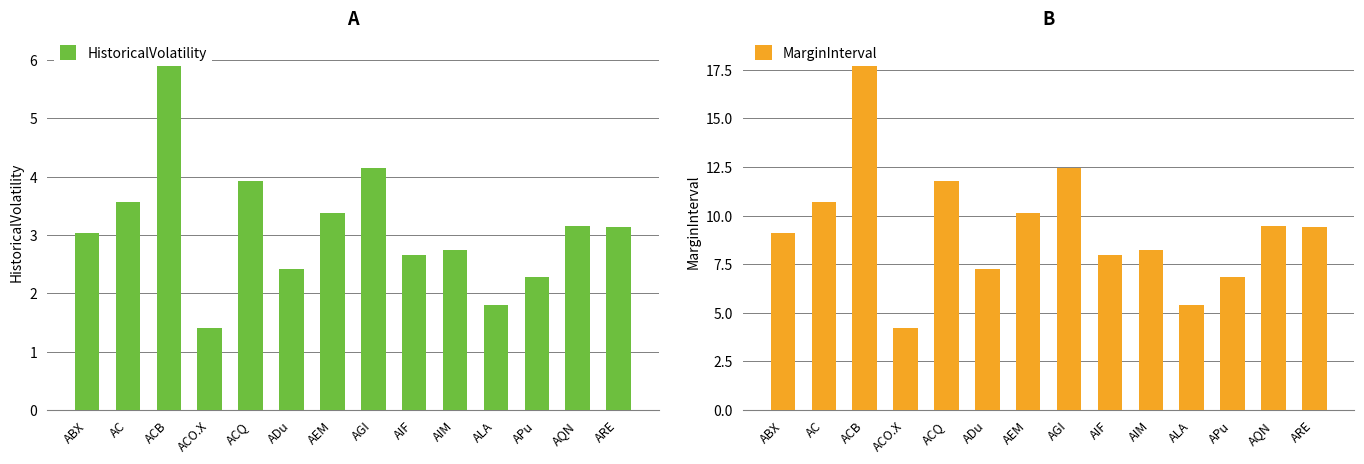

What is the spread (max minus min) of values at AIM?

5.5